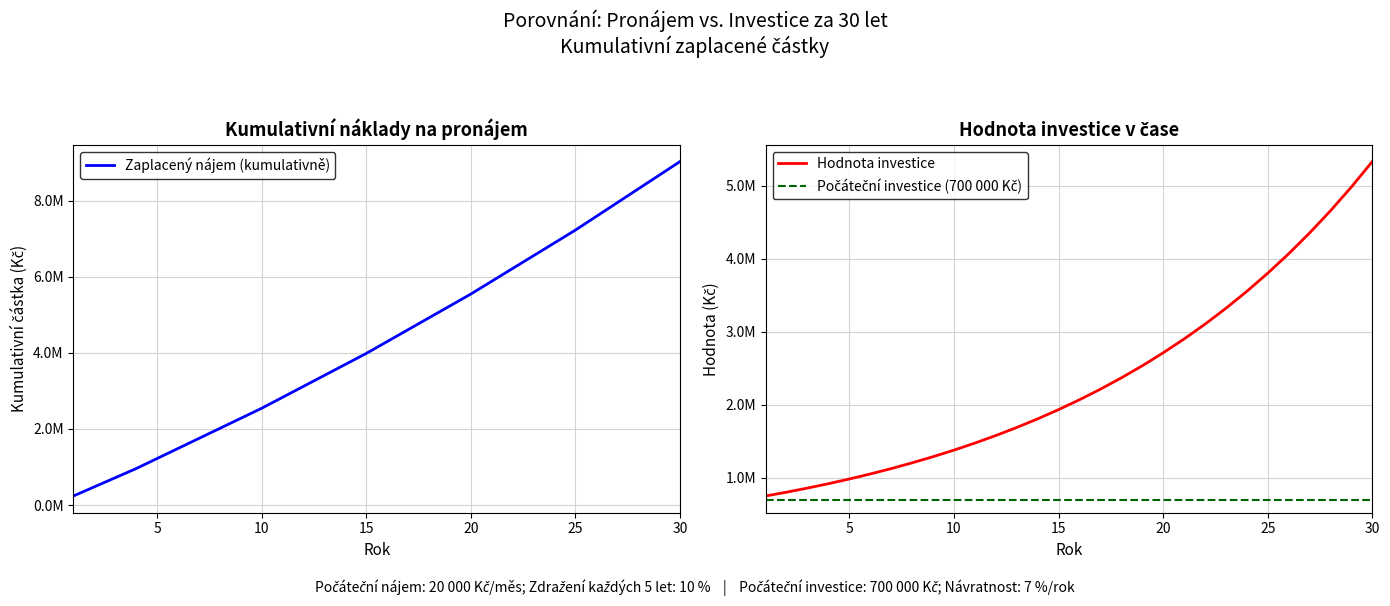

Between 7 and 6, which is larger?

7